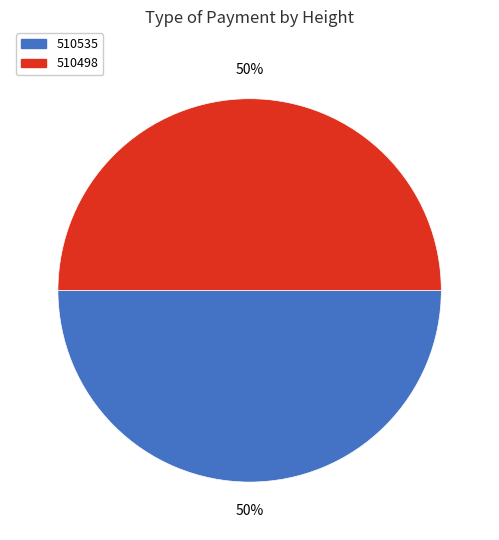

The 510498 slice represents 50% of the pie. True or false?

True